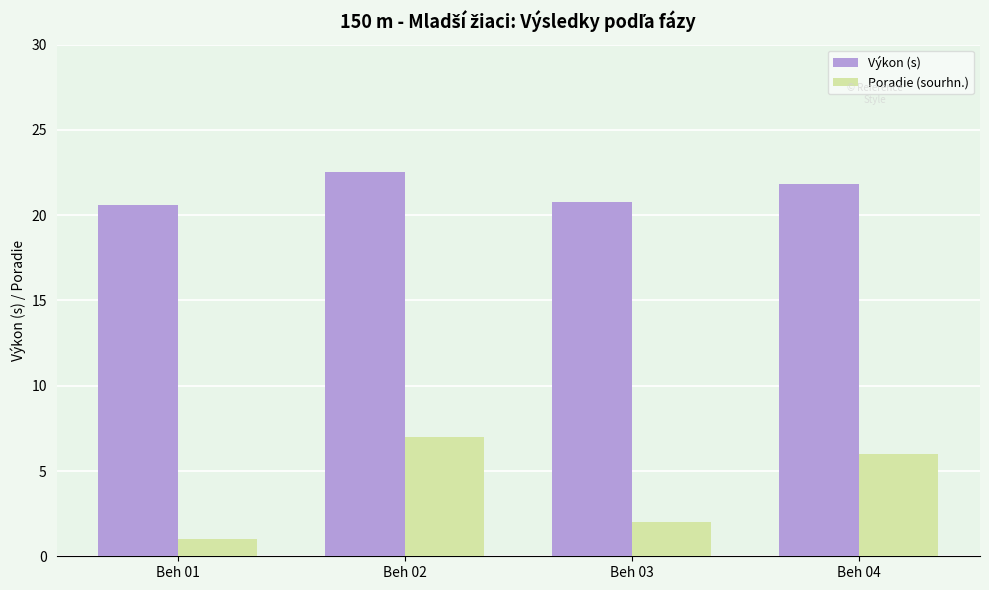

The Výkon (s) series shows 20.6 at Beh 01. True or false?

True